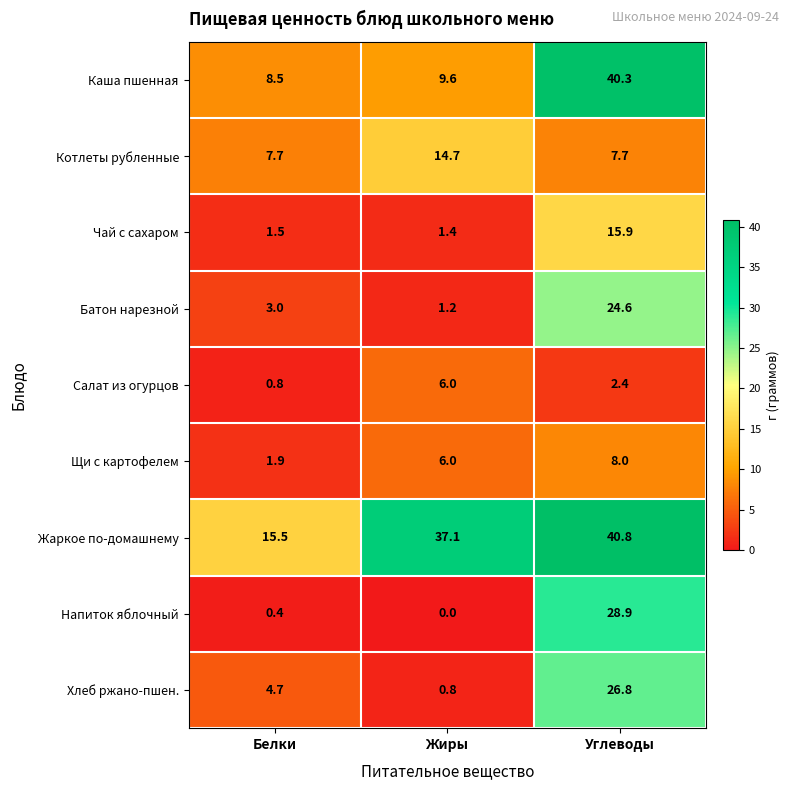

What is the total value across all series at Белки?

44.0